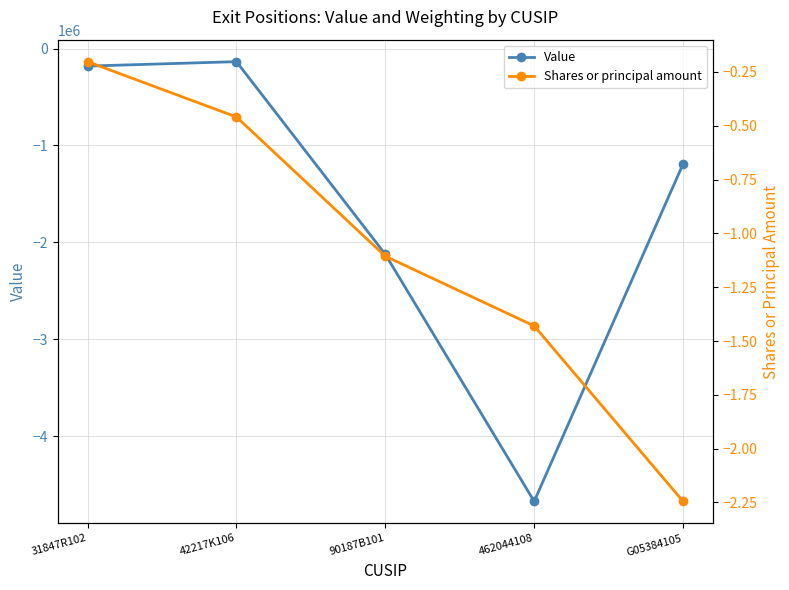

How many lines are shown in the chart?

2